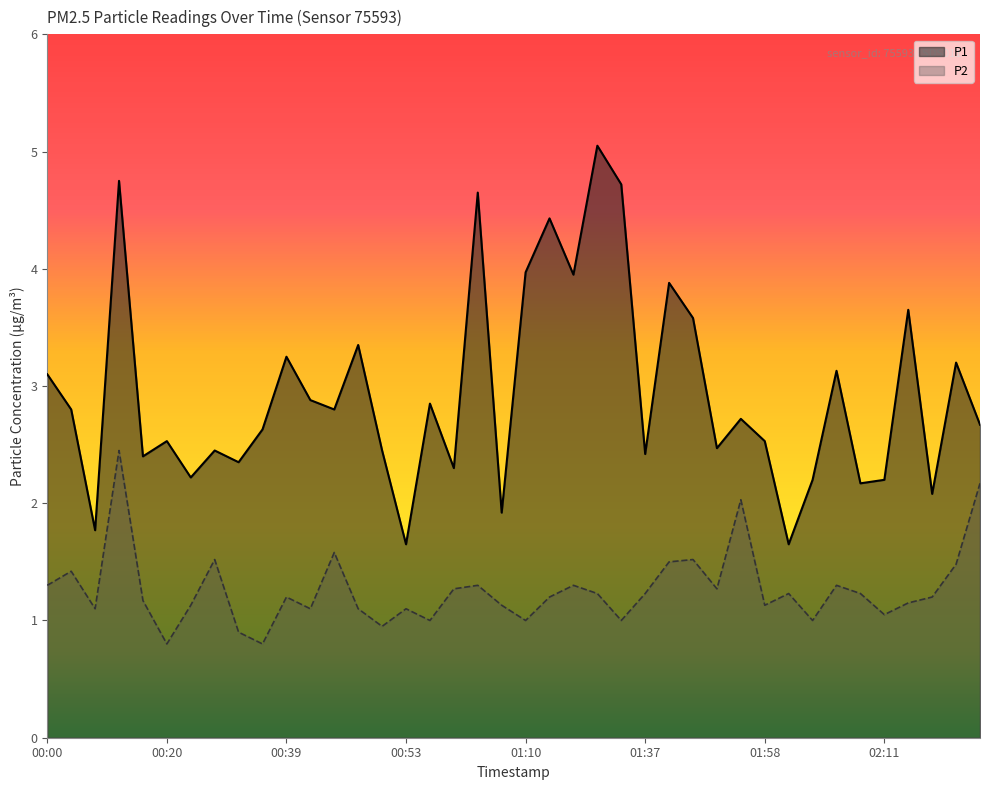

Which category has the lowest value in the P1 series?

00:53